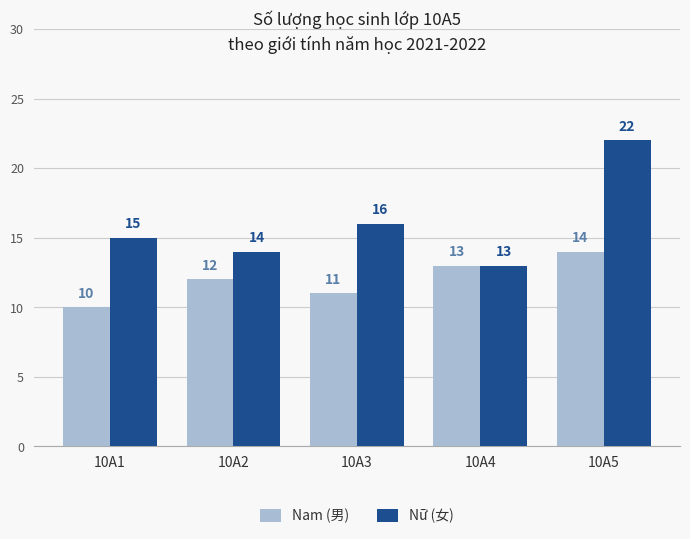

Where is Nam (男) nearest to the value 12?

10A2